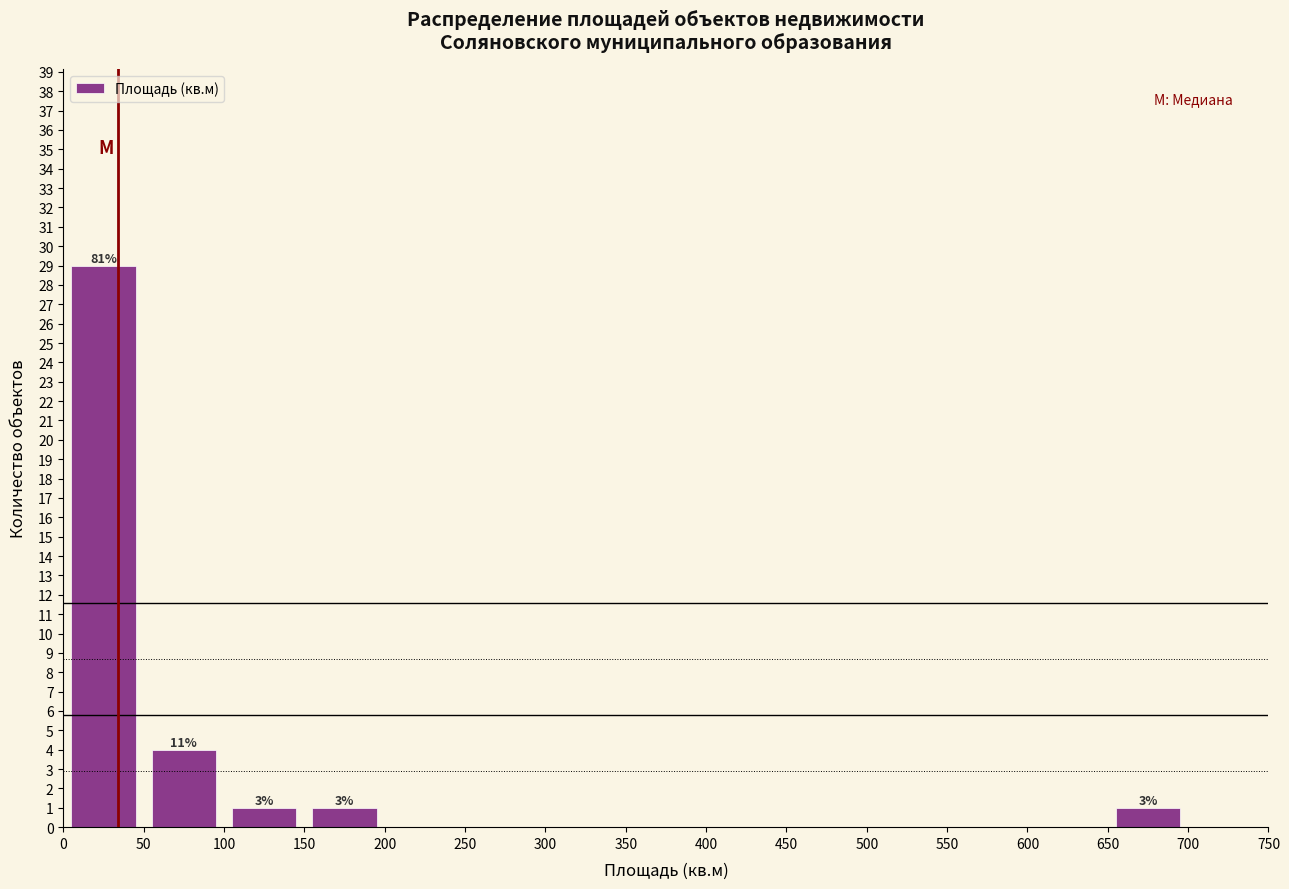

Over which range of the x-axis is the bar tallest?

0 to 50